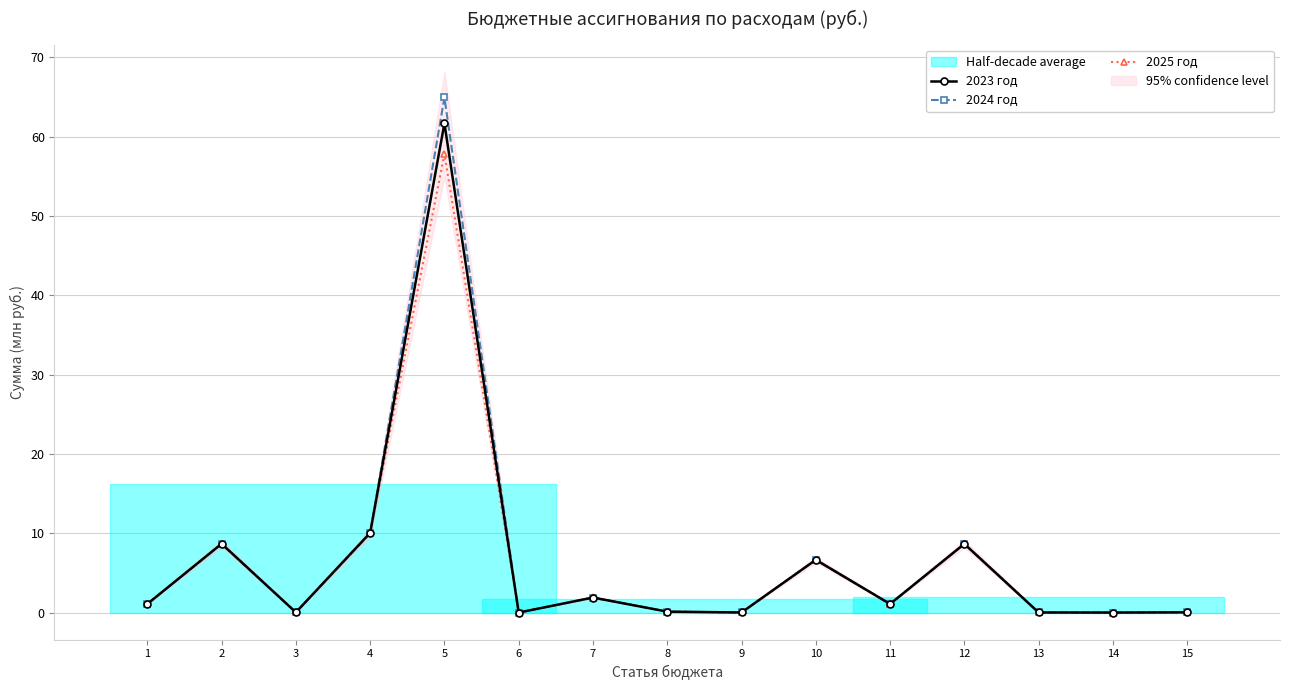

Is it true that 2025 год equals 0.0 at 3?

True